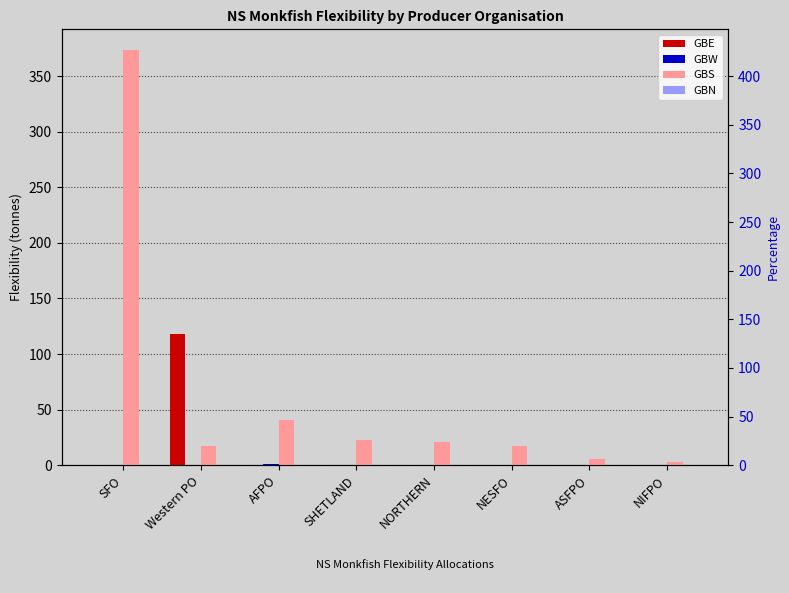

What is the sum of all GBN values?

0.4